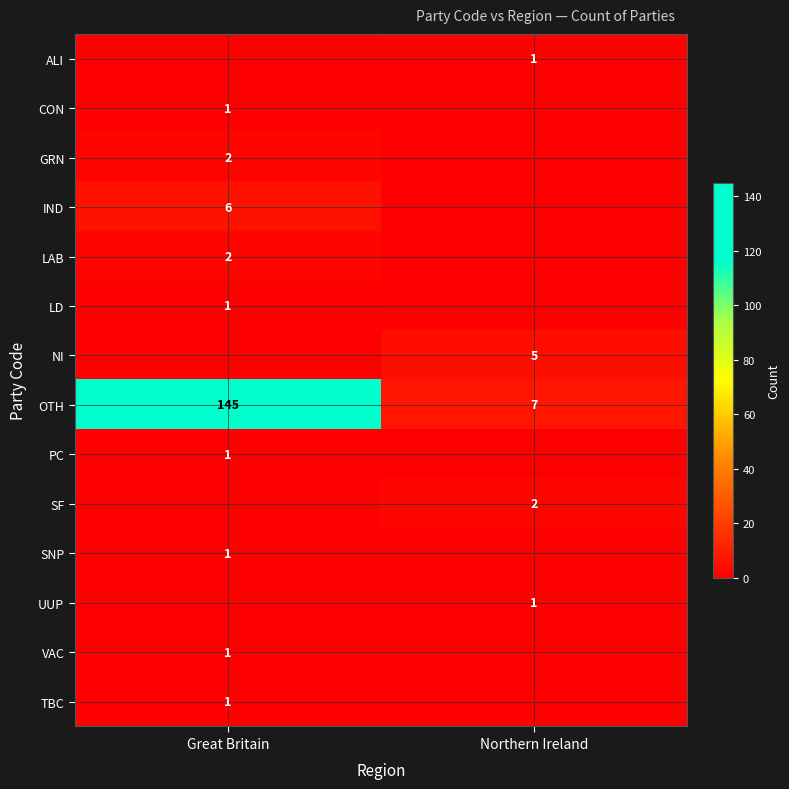

What is the total value across all series at Northern Ireland?

16